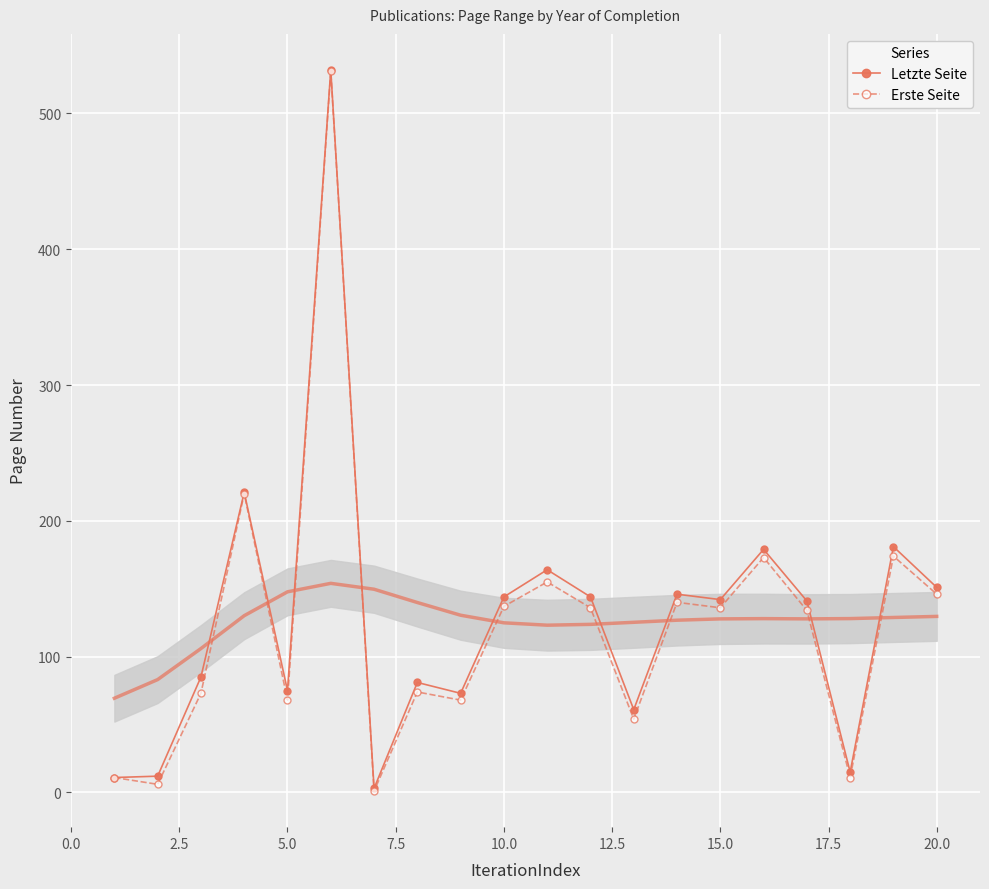

What is the difference between the second highest and minimum values in the Erste Seite series?

219